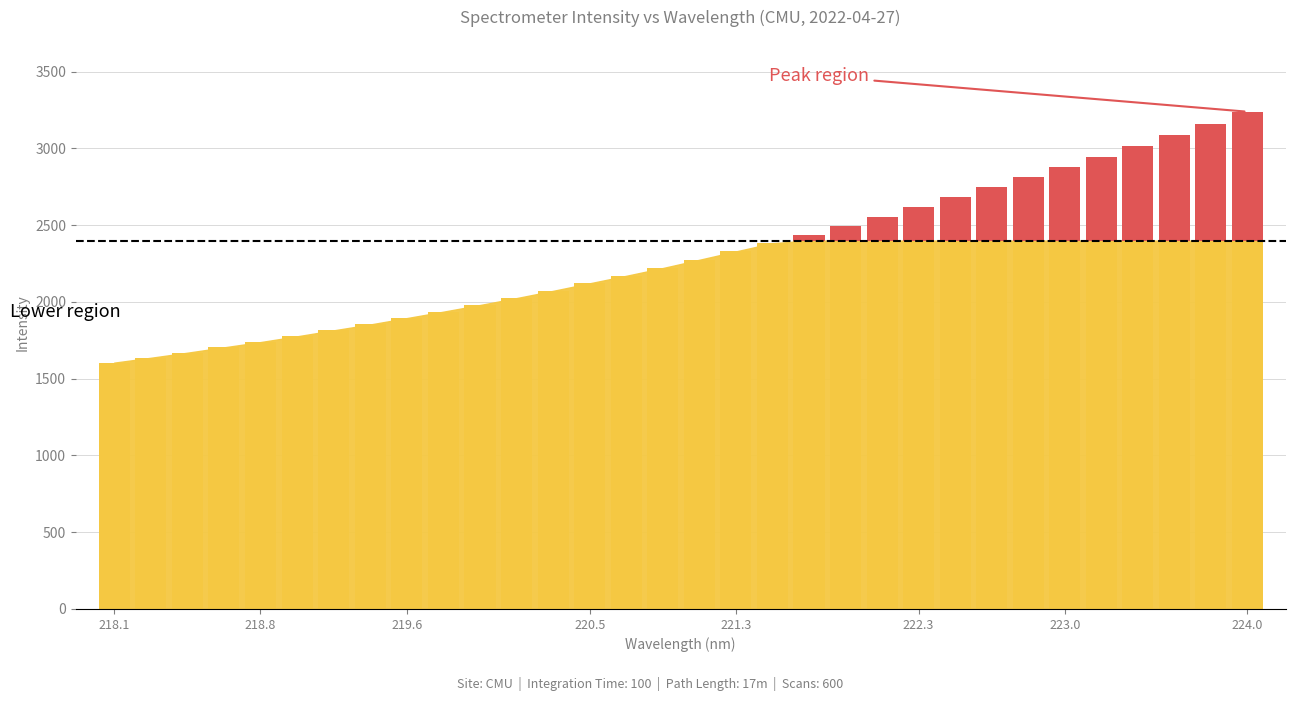

Is the value of Intensity (above) at 27 greater than the value of Intensity (below) at 11?

No